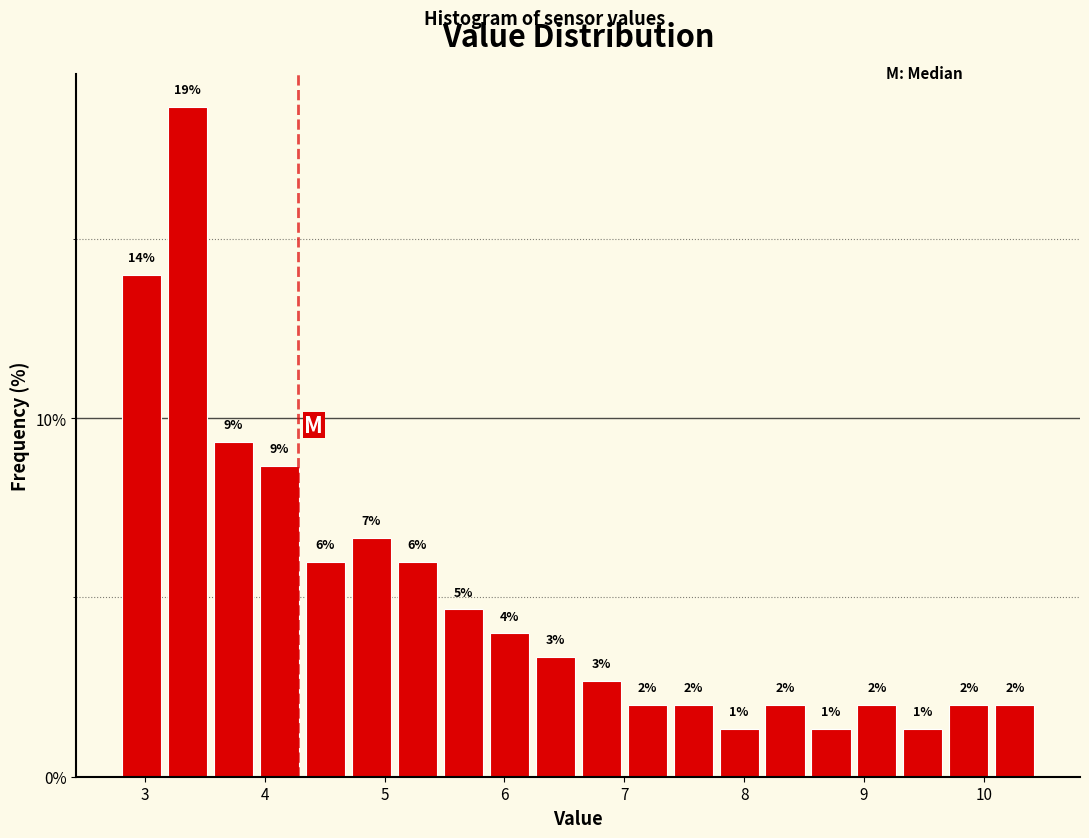

Around what value on the x-axis is the tallest bar? Give the approximate position of its centre, as read against the axis.

3.4